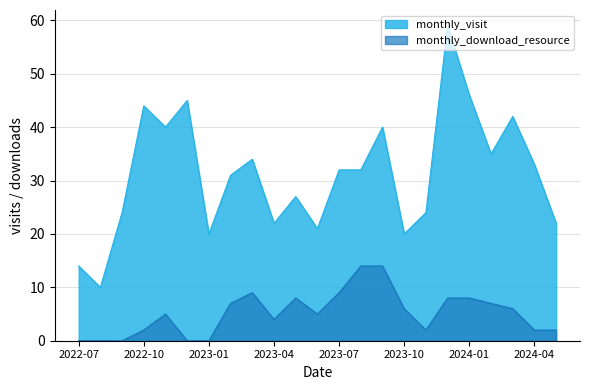

What are all the series names shown in the legend?

monthly_visit, monthly_download_resource